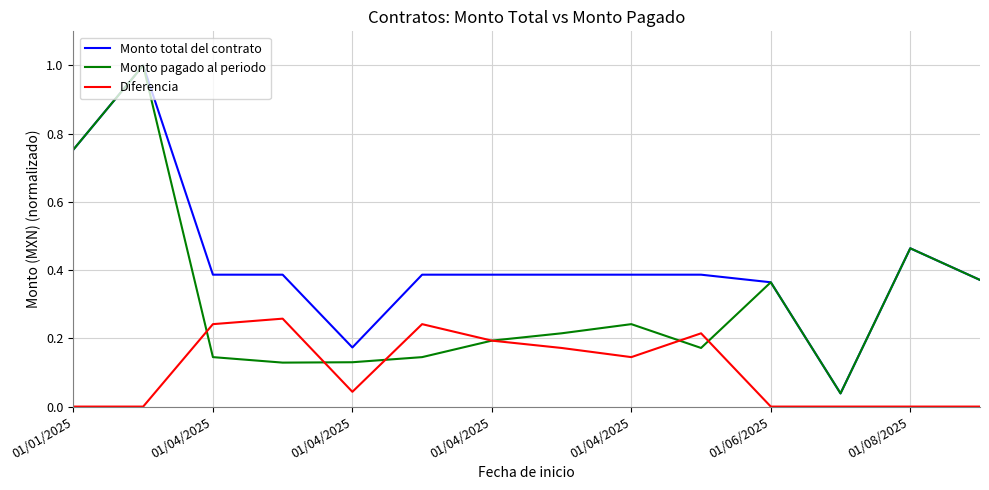

True or false: Diferencia and Monto total del contrato intersect in this chart.

False